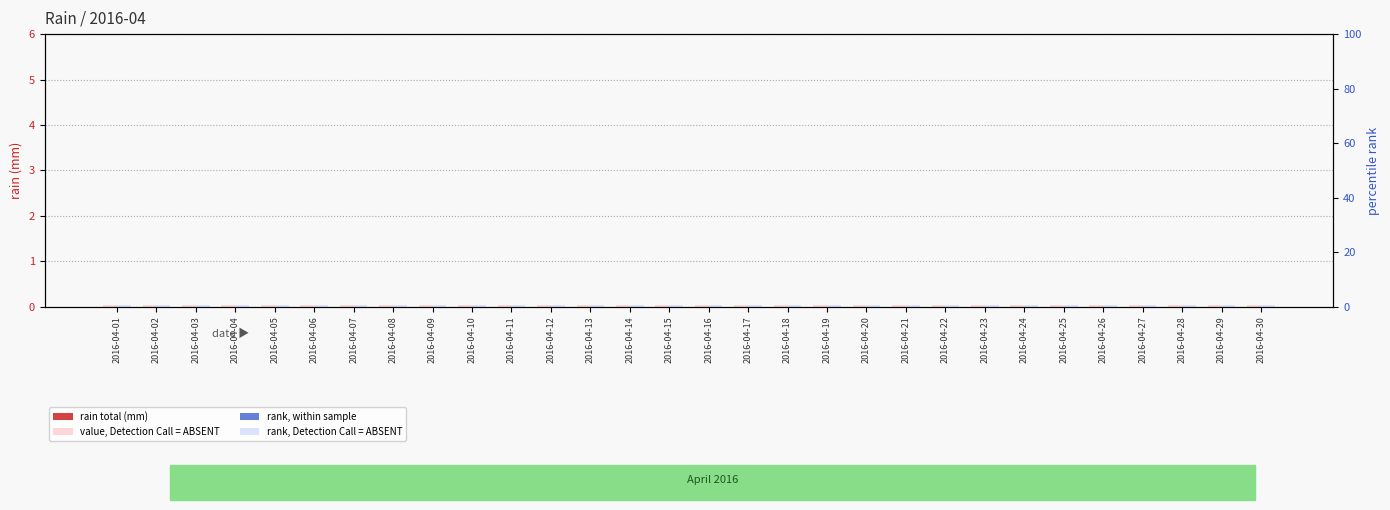

Between 2016-04-18 and 2016-04-27, which is larger?

2016-04-18